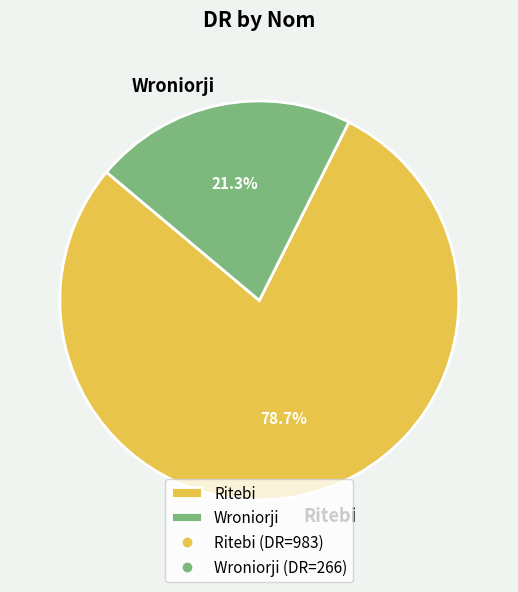

What percentage is the Wroniorji slice, to the nearest percent?

21%